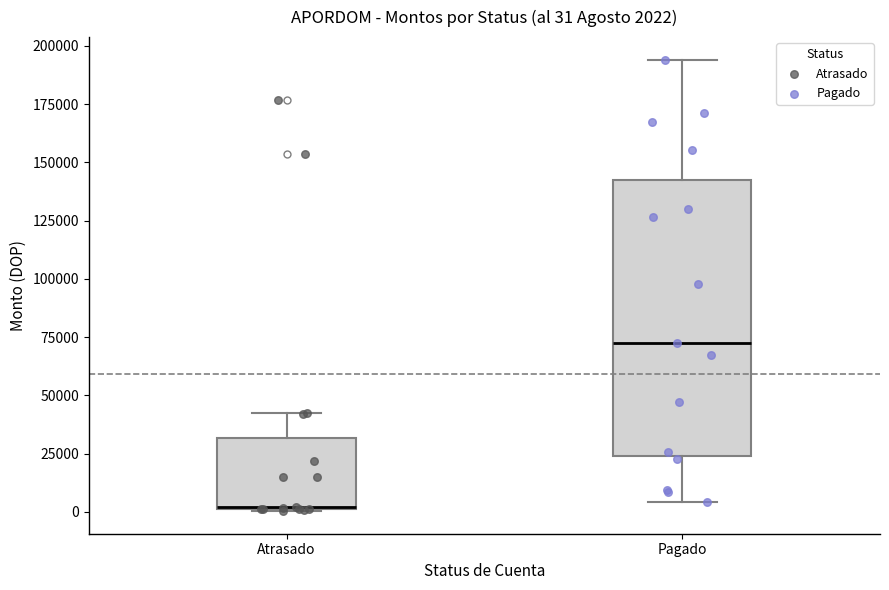

Which box has the highest median line?

Pagado